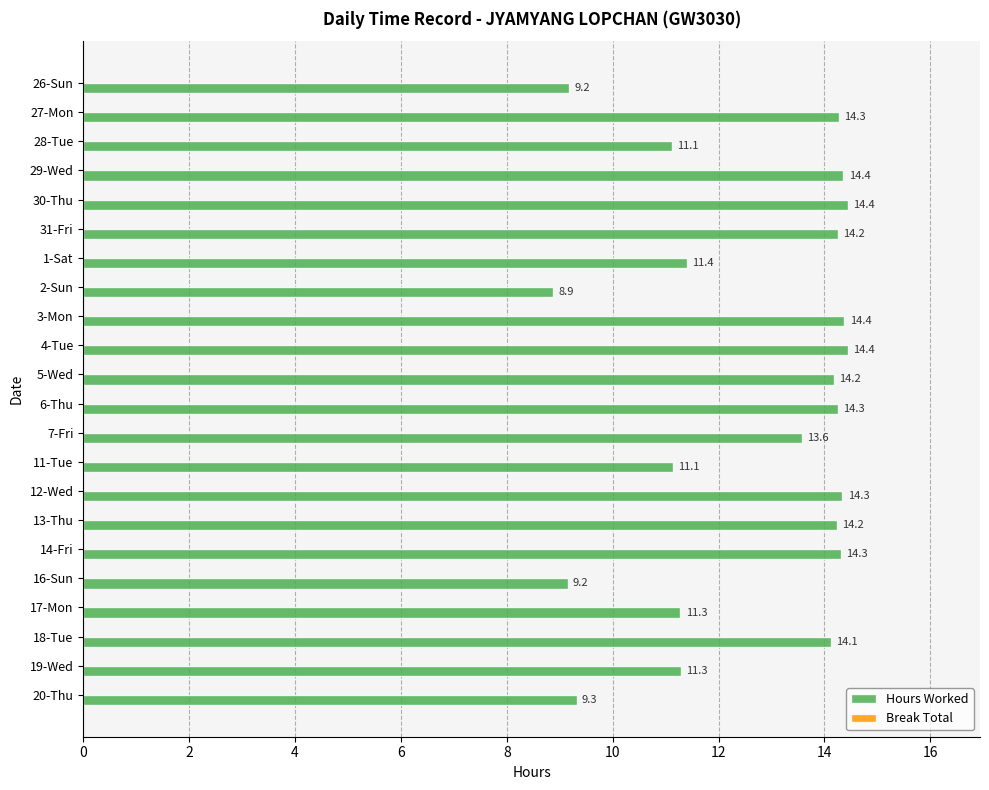

What is the smallest value displayed?

8.9